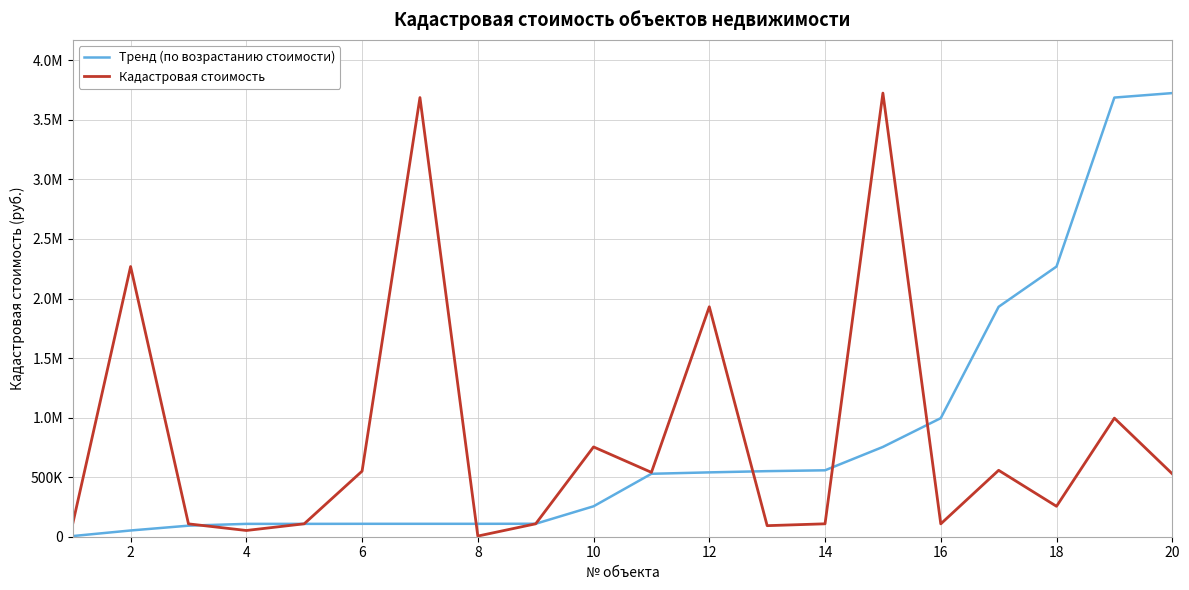

What are all the series names shown in the legend?

Тренд (по возрастанию стоимости), Кадастровая стоимость